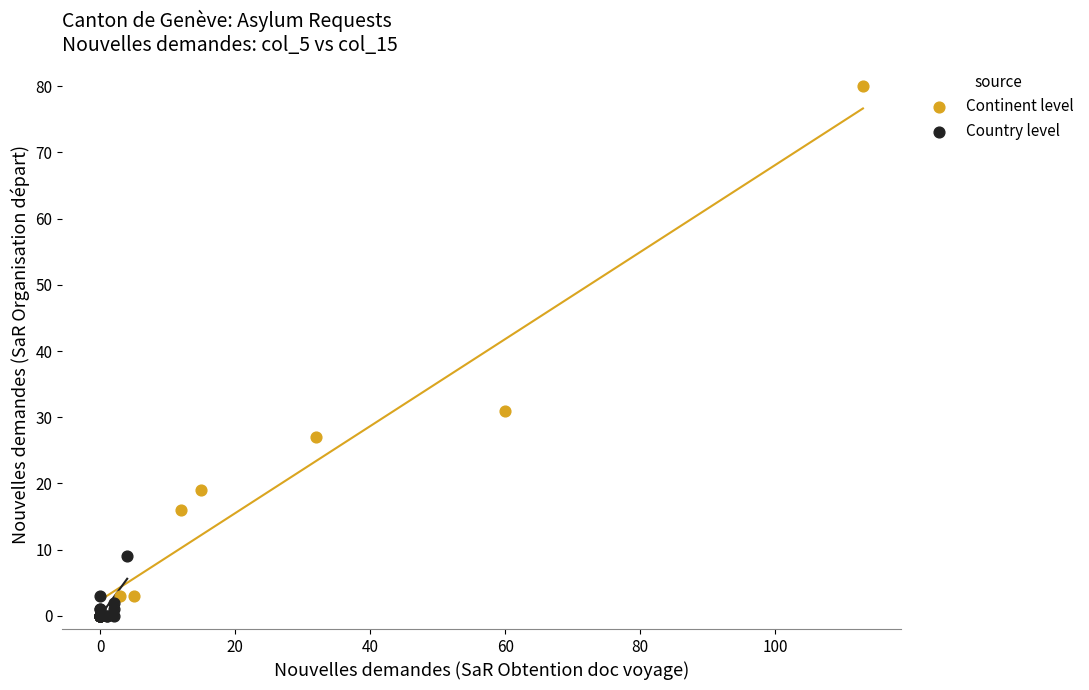

Which series has the largest Y range (max minus min)?

Continent level